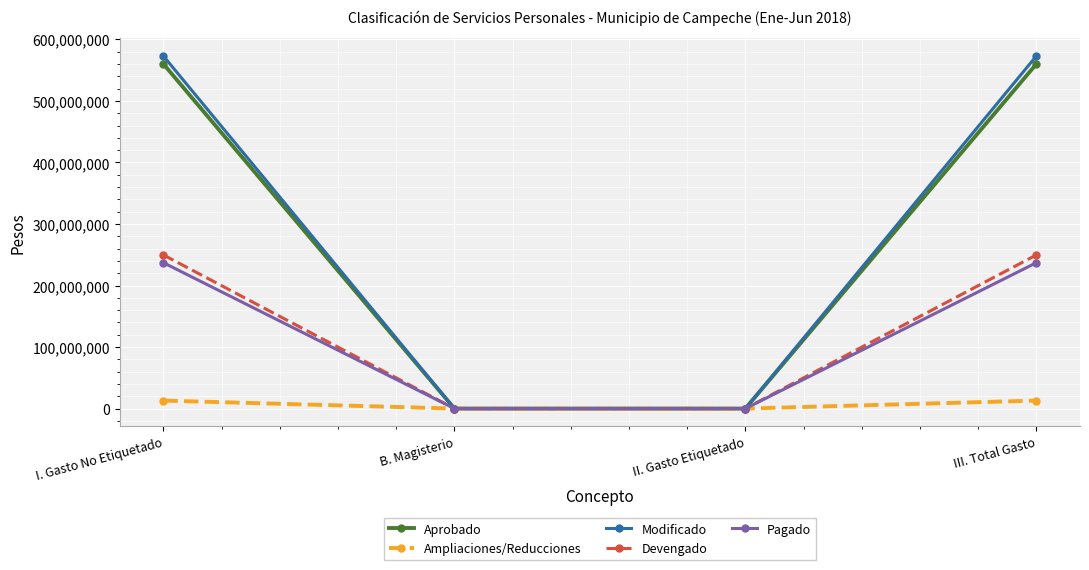

What is the label of the 1st point from the right?

III. Total Gasto